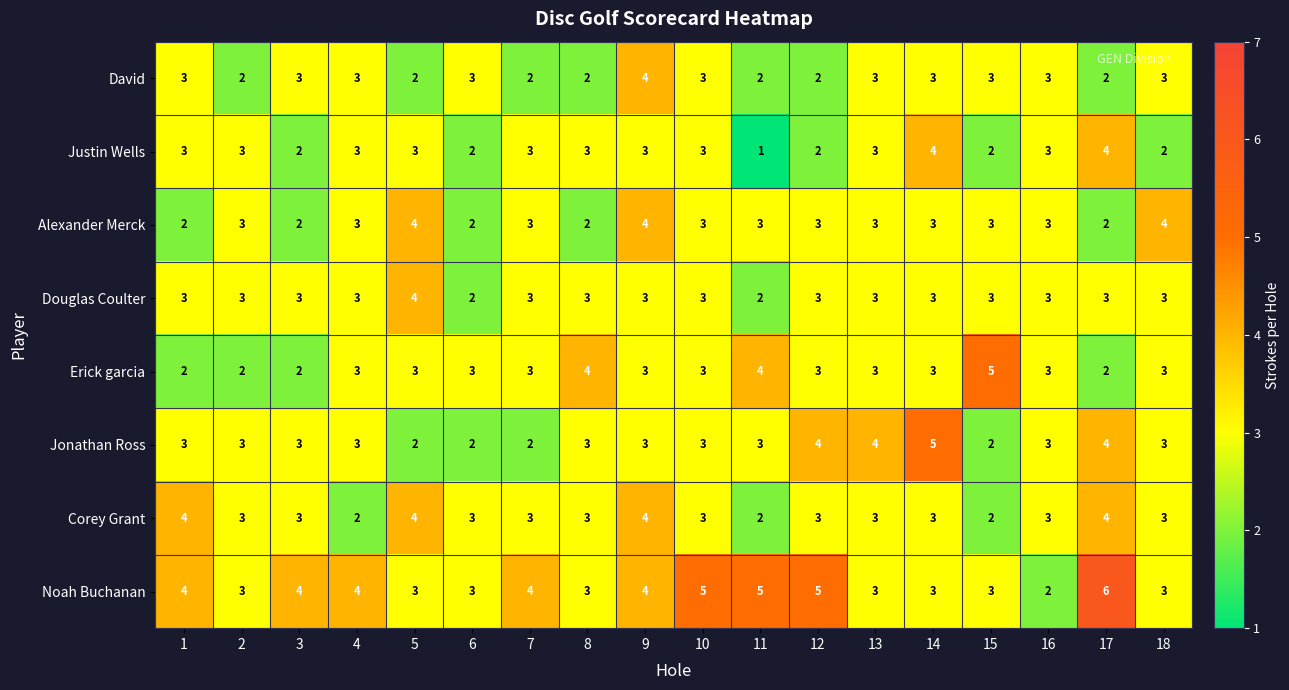

At which category is the sum across all series the highest?

9